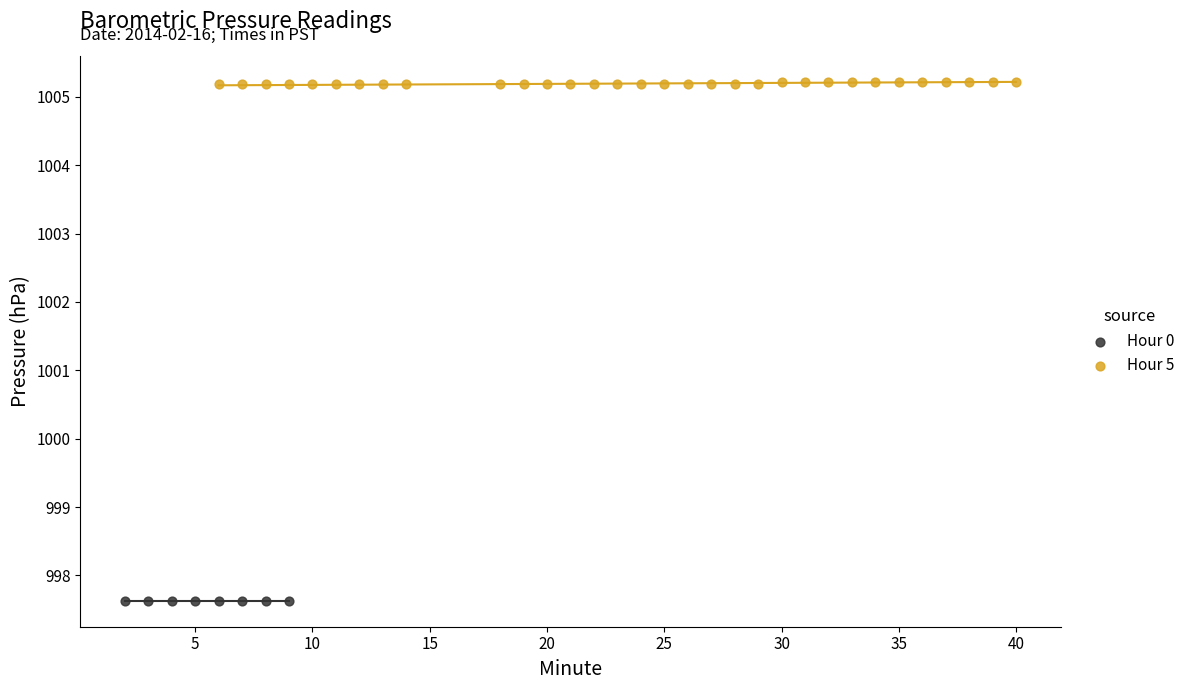

Which series contains the lowest Y value?

Hour 0